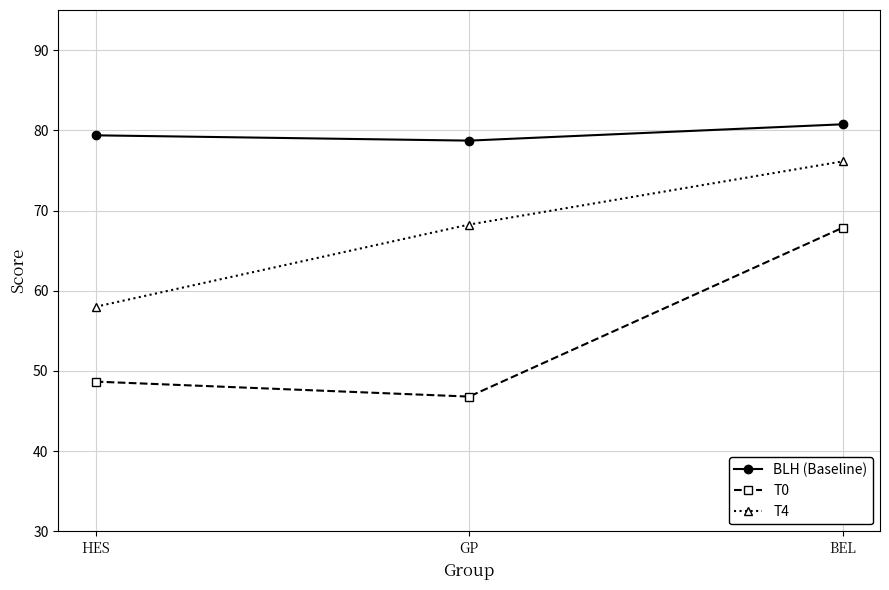

The value of T4 at HES is 12.3. True or false?

False